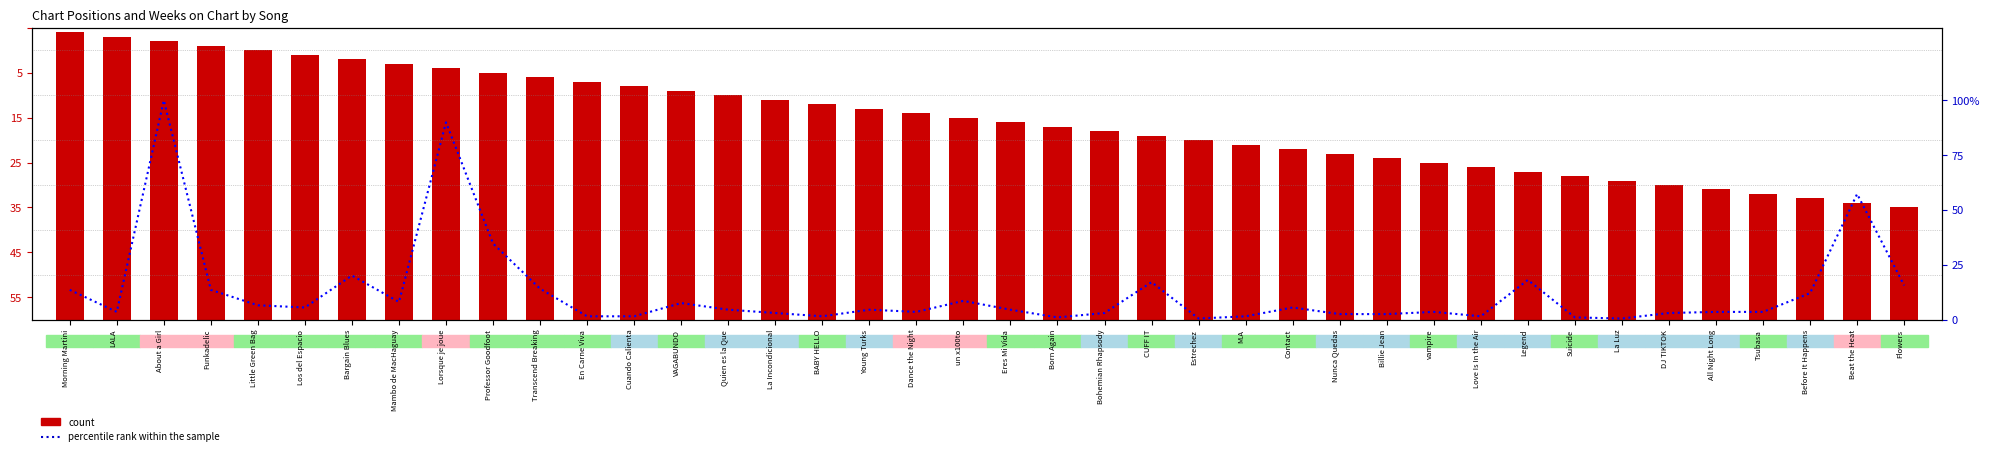

List the series in order of their peak value, highest first.

percentile rank within the sample, count